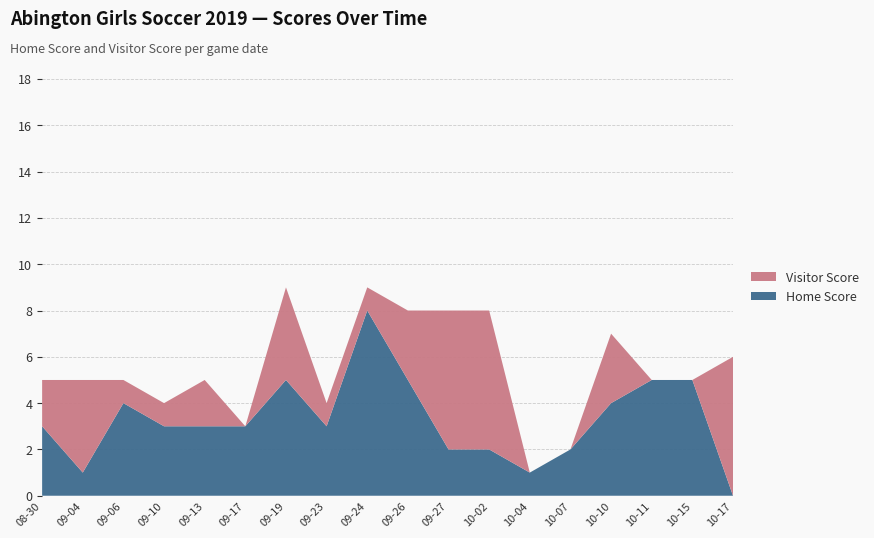

Reading left to right, transcribe all the data shown in this chart.

Home Score: 3	1	4	3	3	3	5	3	8	5	2	2	1	2	4	5	5	0
Visitor Score: 2	4	1	1	2	0	4	1	1	3	6	6	0	0	3	0	0	6